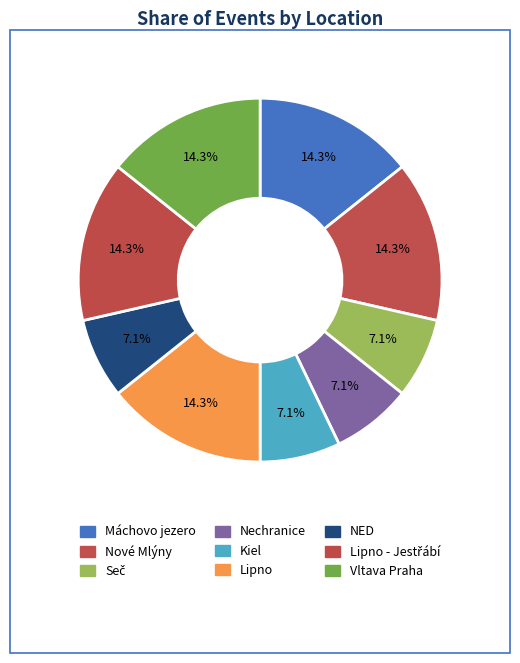

What is the largest slice in the pie chart?

Máchovo jezero